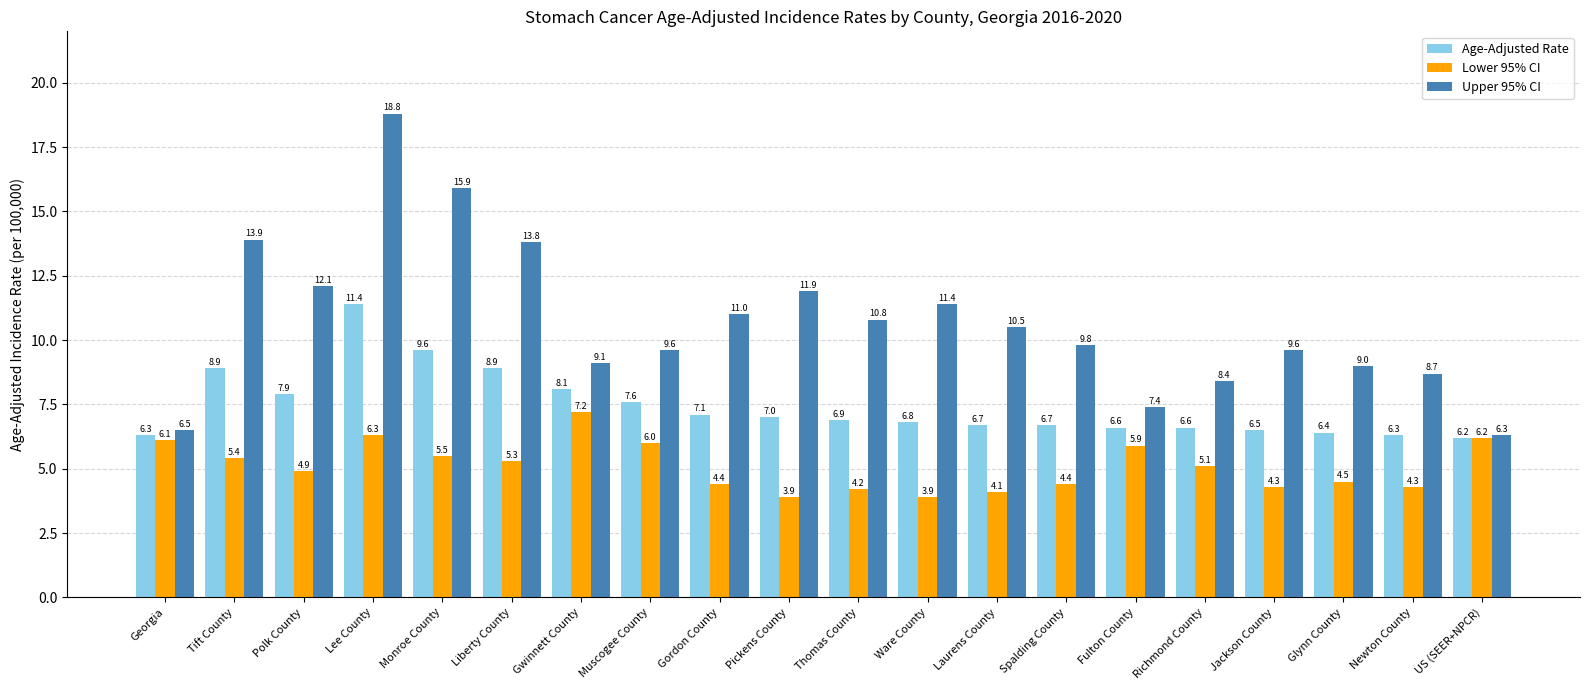

At which label does Lower 95% CI first exceed 5?

Georgia